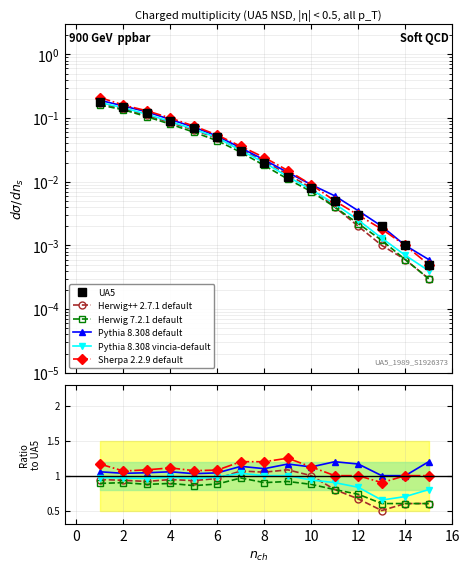

True or false: Herwig 7.2.1 default and Pythia 8.308 vincia-default cross at least once.

False